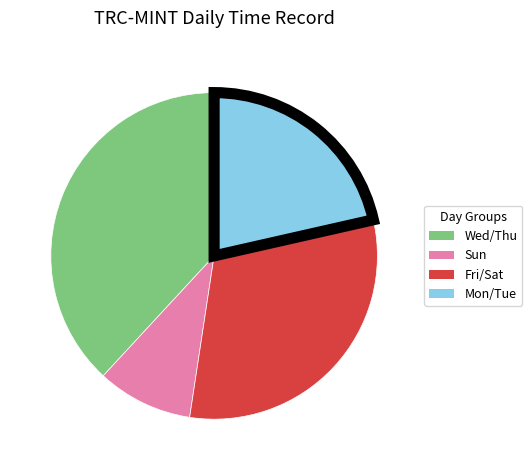

Count the number of slices in the pie.

4